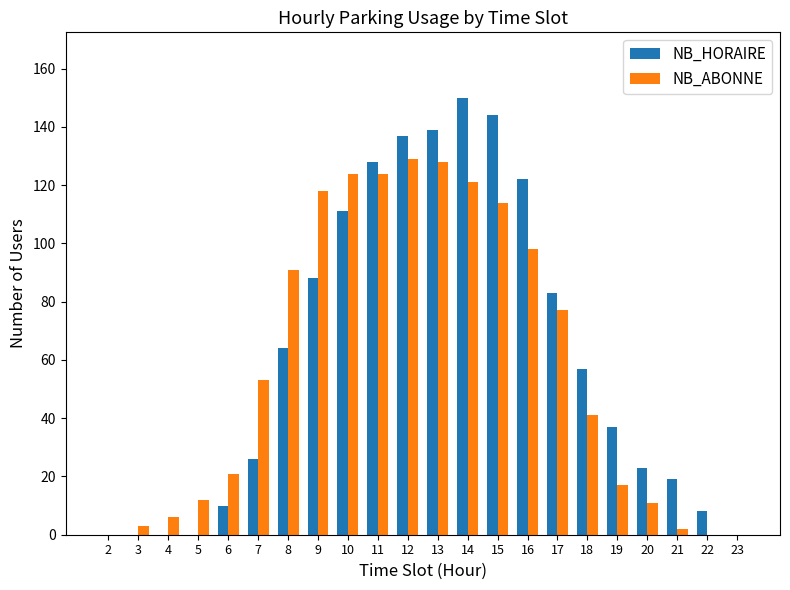

What is the sum of all NB_ABONNE values?

1290